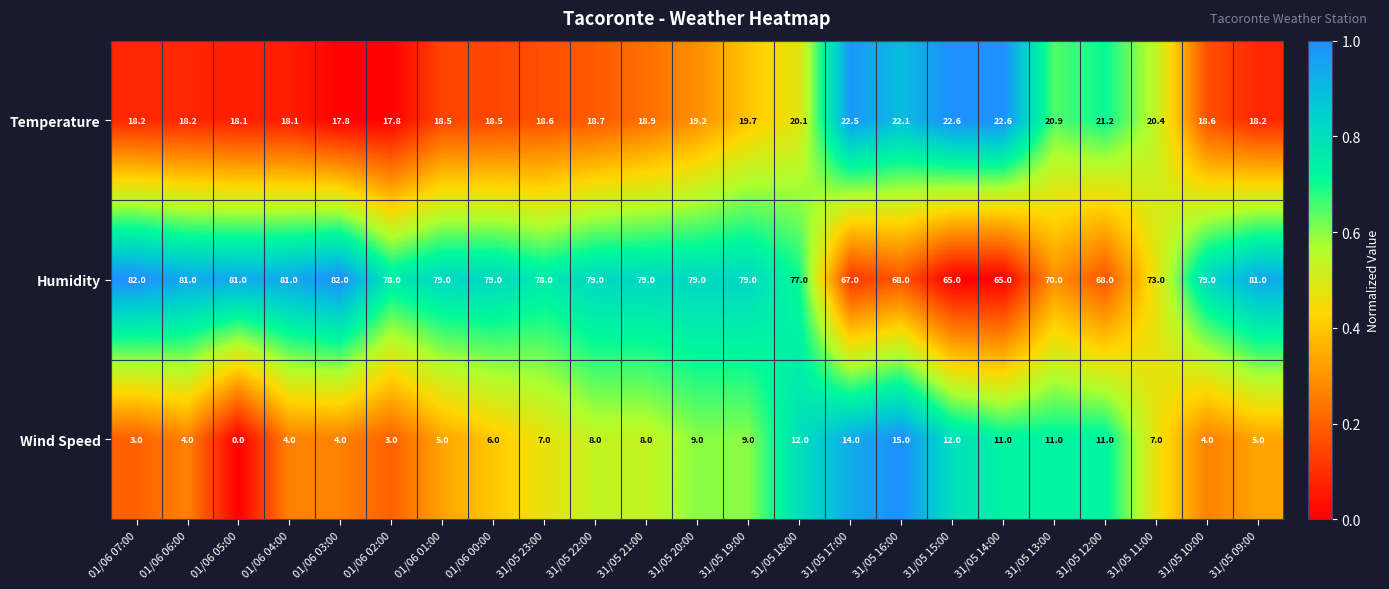

What is the total value across all series at 31/05 22:00?

105.7